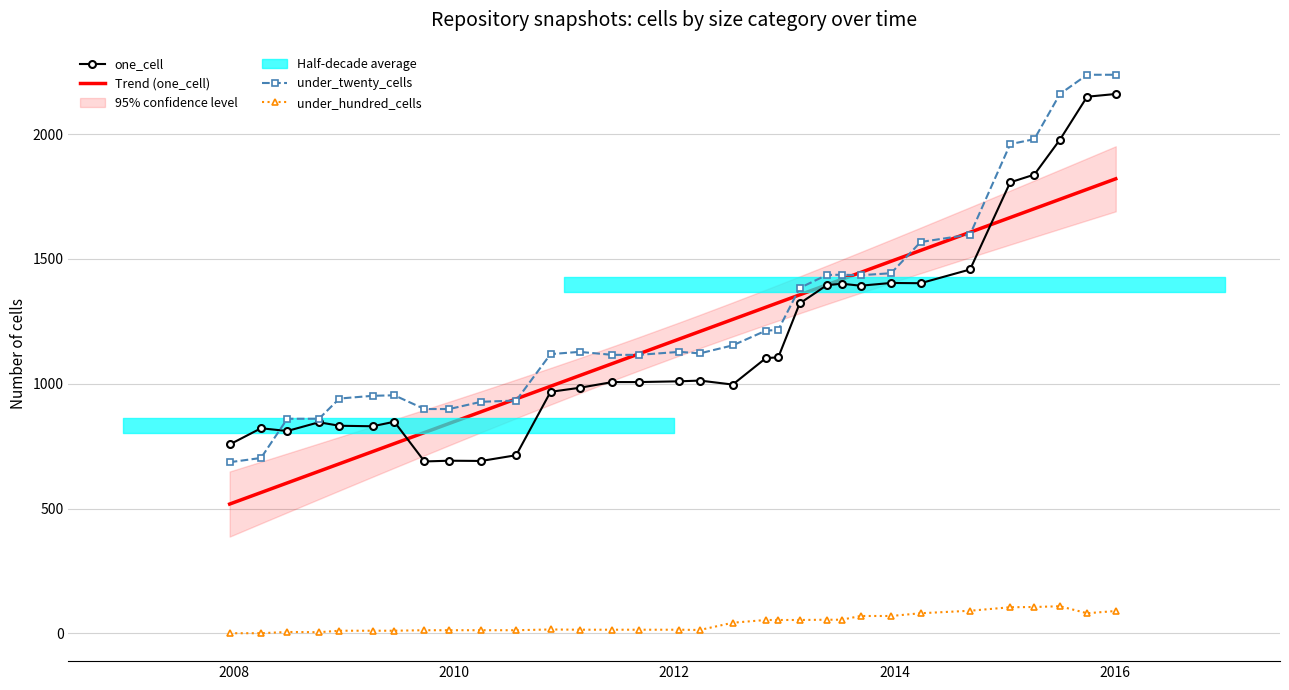

Reading left to right, list all the values displayed in this chart.

one_cell: 757	822	811	846	832	830	848	689	692	691	714	968	984	1007	1007	1010	1013	997	1103	1106	1322	1395	1401	1393	1404	1403	1458	1807	1838	1978	2150	2161
under_twenty_cells: 686	703	860	860	941	952	954	899	899	928	933	1119	1128	1116	1116	1128	1122	1154	1213	1216	1384	1436	1437	1435	1443	1568	1598	1960	1980	2161	2238	2238
under_hundred_cells: 1	1	6	5	11	11	11	13	13	13	13	16	15	15	15	15	14	43	54	54	54	55	55	70	70	81	91	105	106	109	81	90